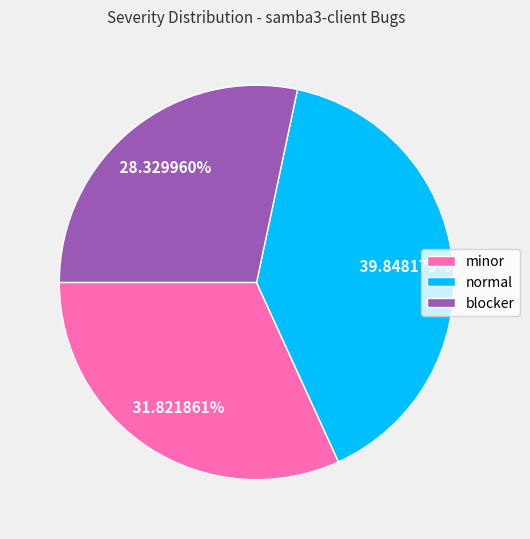

How much of the chart is everything except normal?

60.2%